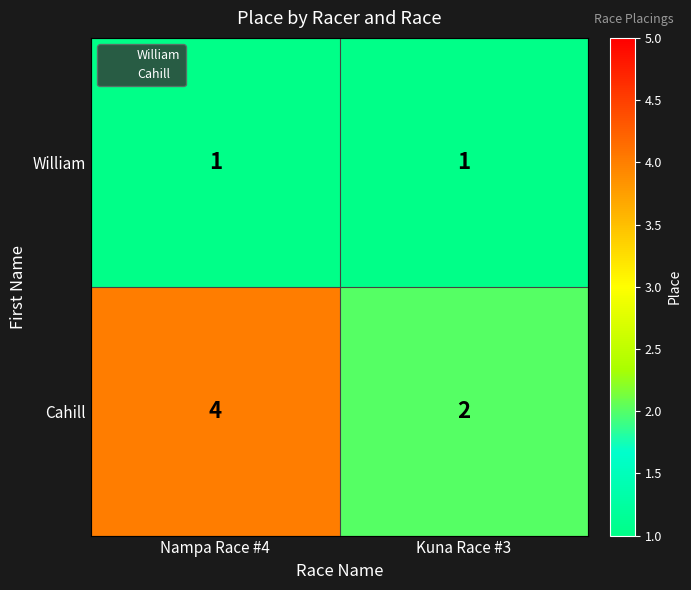

Rank the series by their maximum value, from highest to lowest.

Cahill, William